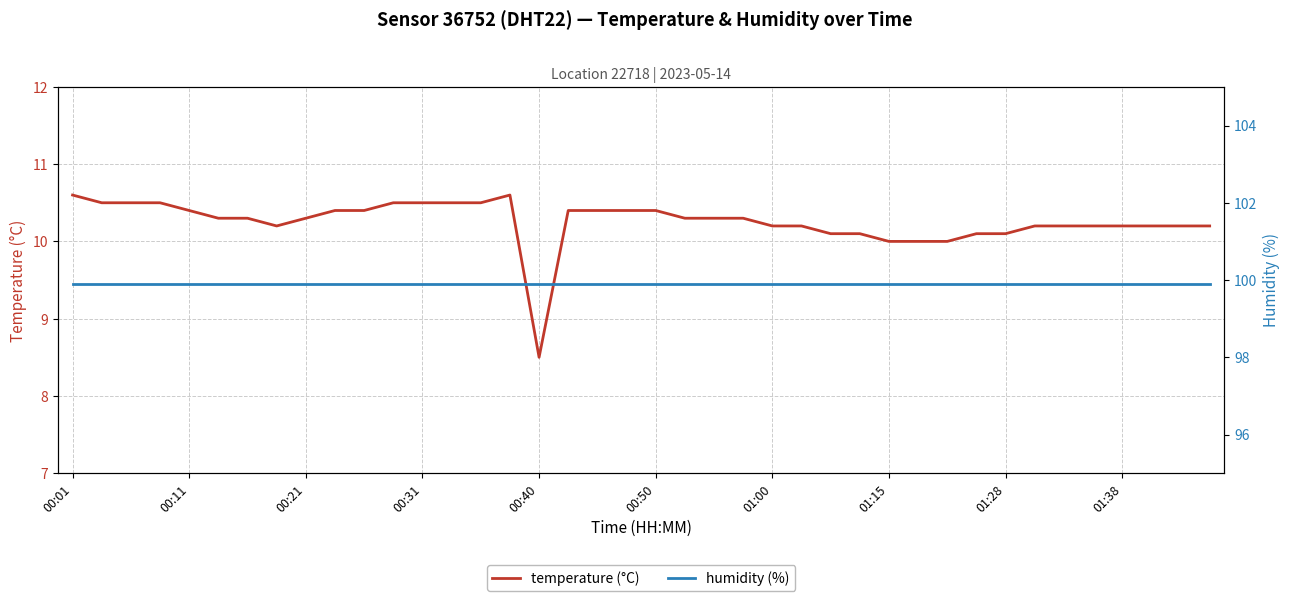

True or false: humidity (%) has a value of 99.9 at 30.

True